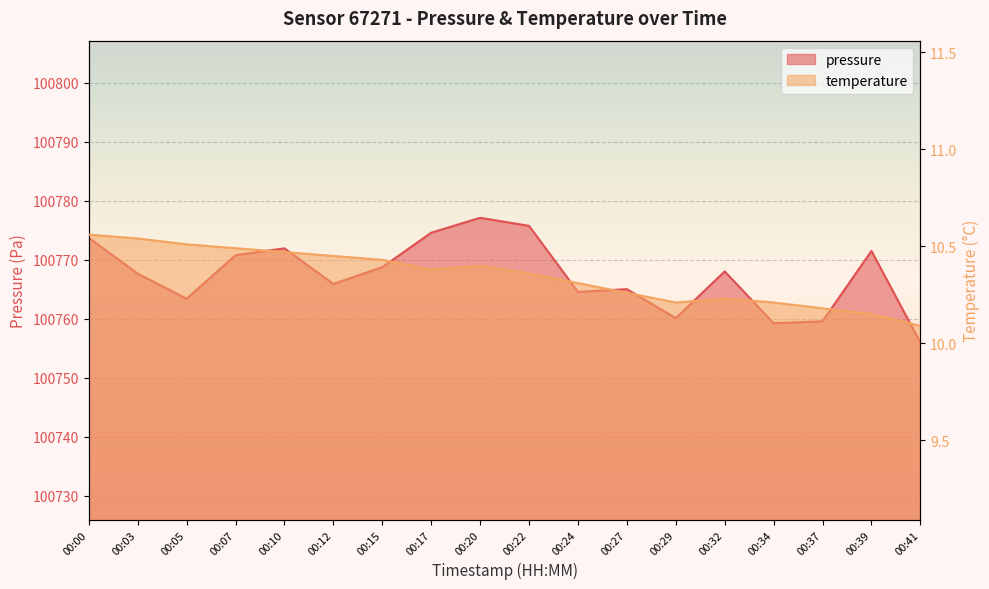

At which category does the chart reach its peak across all series?

00:20